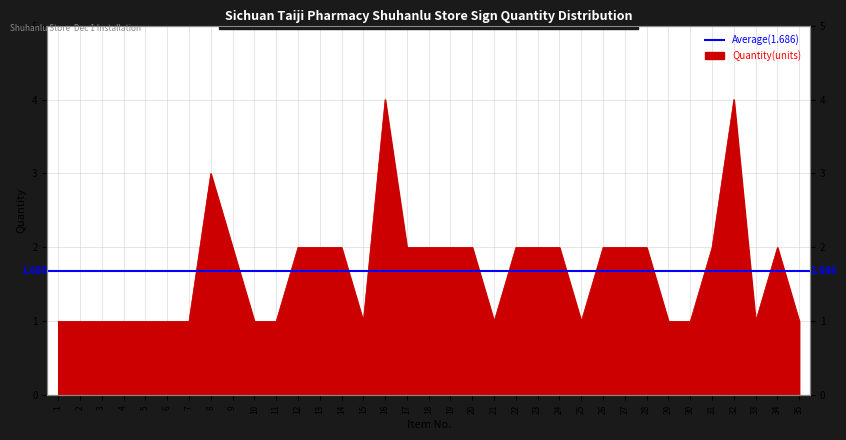

At which category does the data reach its first local peak?

8